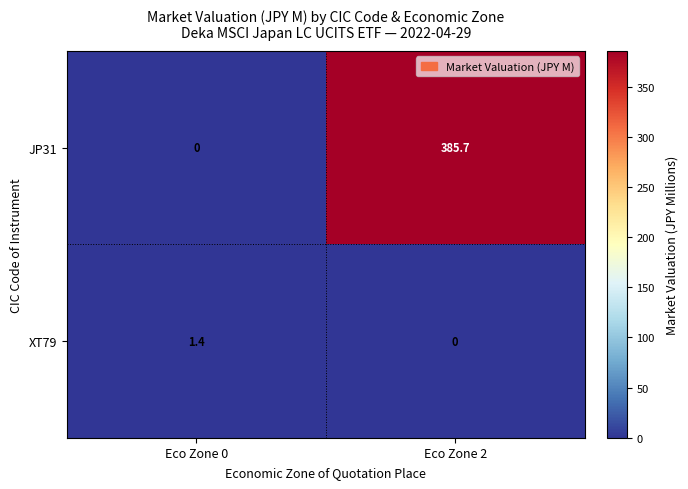

What is the difference between the XT79 values at Eco Zone 2 and Eco Zone 0?

1.4